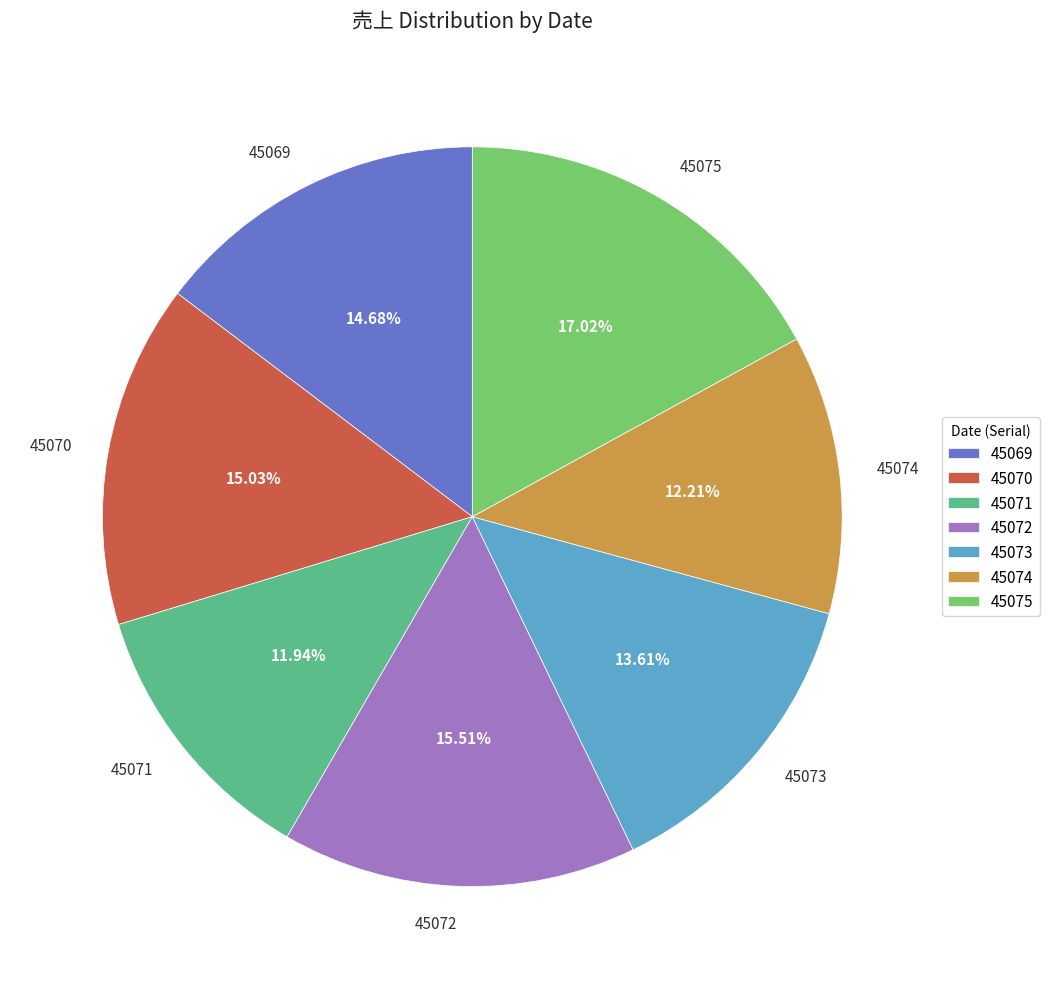

What portion of the pie excludes 45071?

88.1%